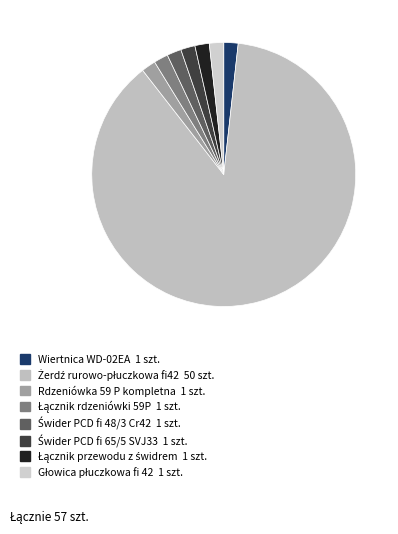

Combined, do Wiertnica WD-02EA and Świder PCD fi 48/3 Cr42 account for over 50%?

No